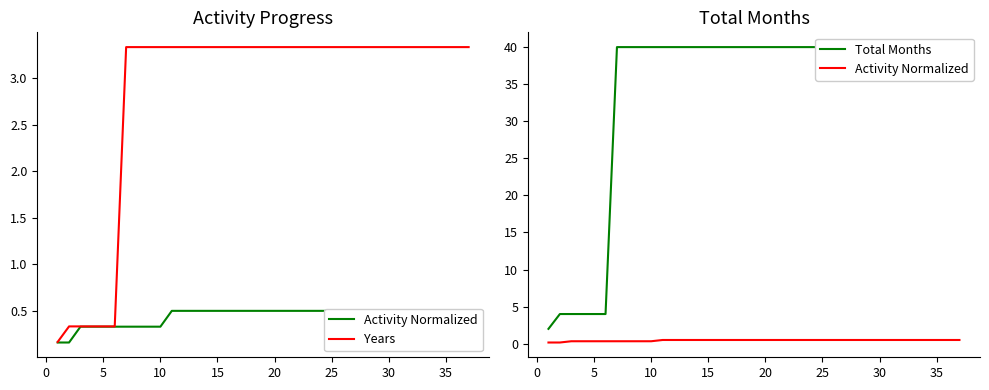

Which series has the widest spread of values?

Total Months